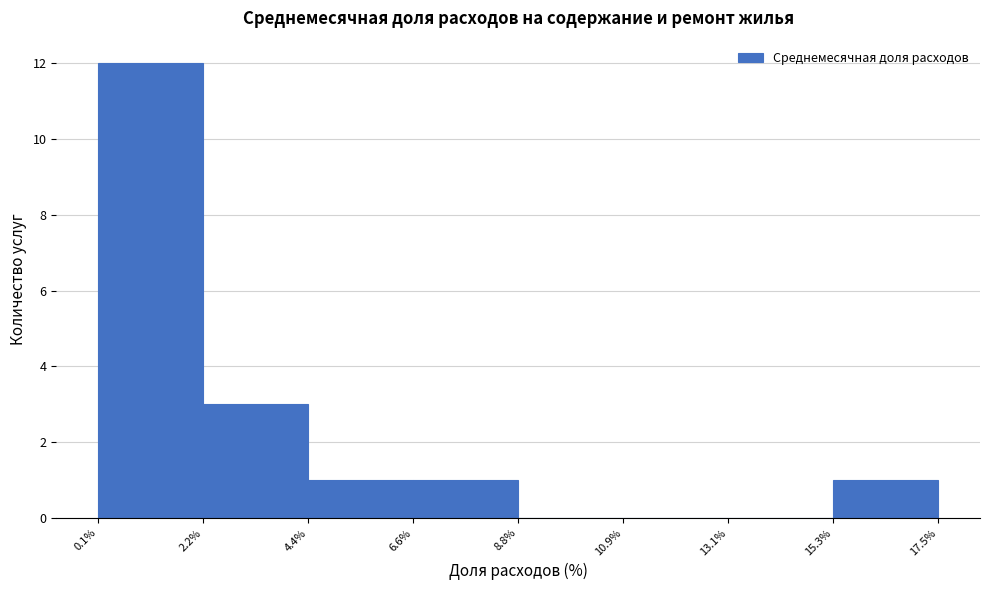

Reading left to right, transcribe this chart: for each bar, give the range it covers on the x-axis and its height. The values are not printed on the chart, so give them approximately, as read against the axis.

0.1% to 2.2%: 12
2.2% to 4.4%: 3
4.4% to 6.6%: 1
6.6% to 8.8%: 1
8.8% to 10.9%: 0
10.9% to 13.1%: 0
13.1% to 15.3%: 0
15.3% to 17.5%: 1